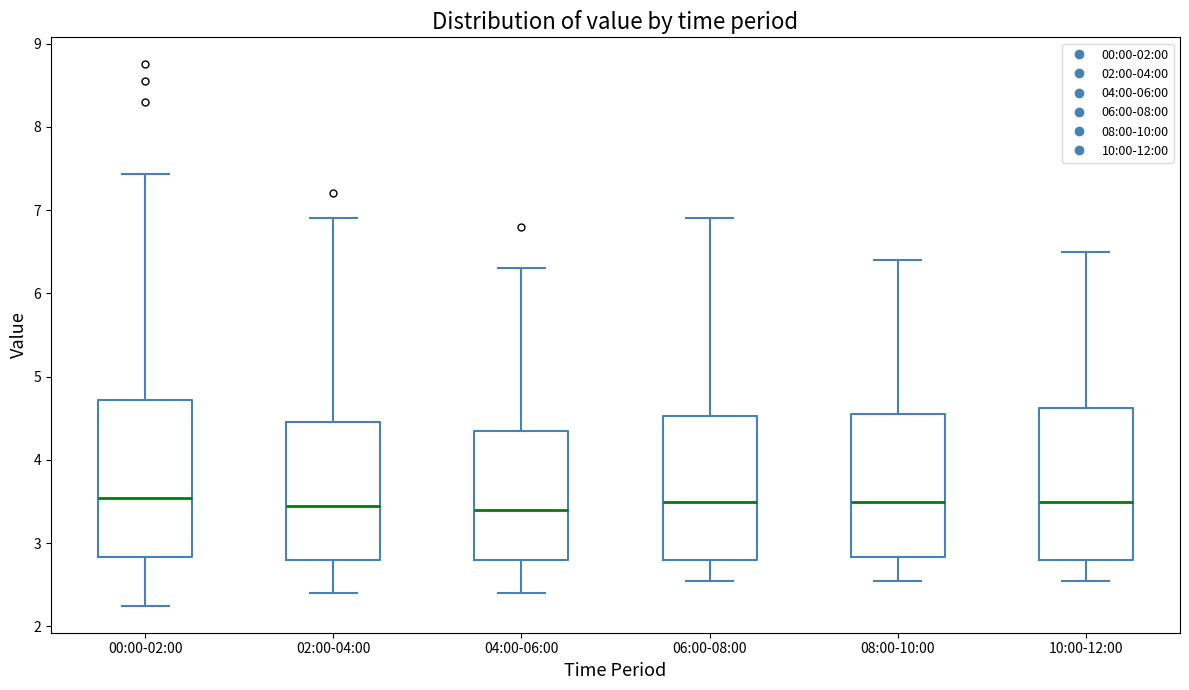

Where does the upper whisker of the box for 06:00-08:00 end on the y-axis? The values are not printed on the chart, so give them approximately, as read against the axis.

6.9